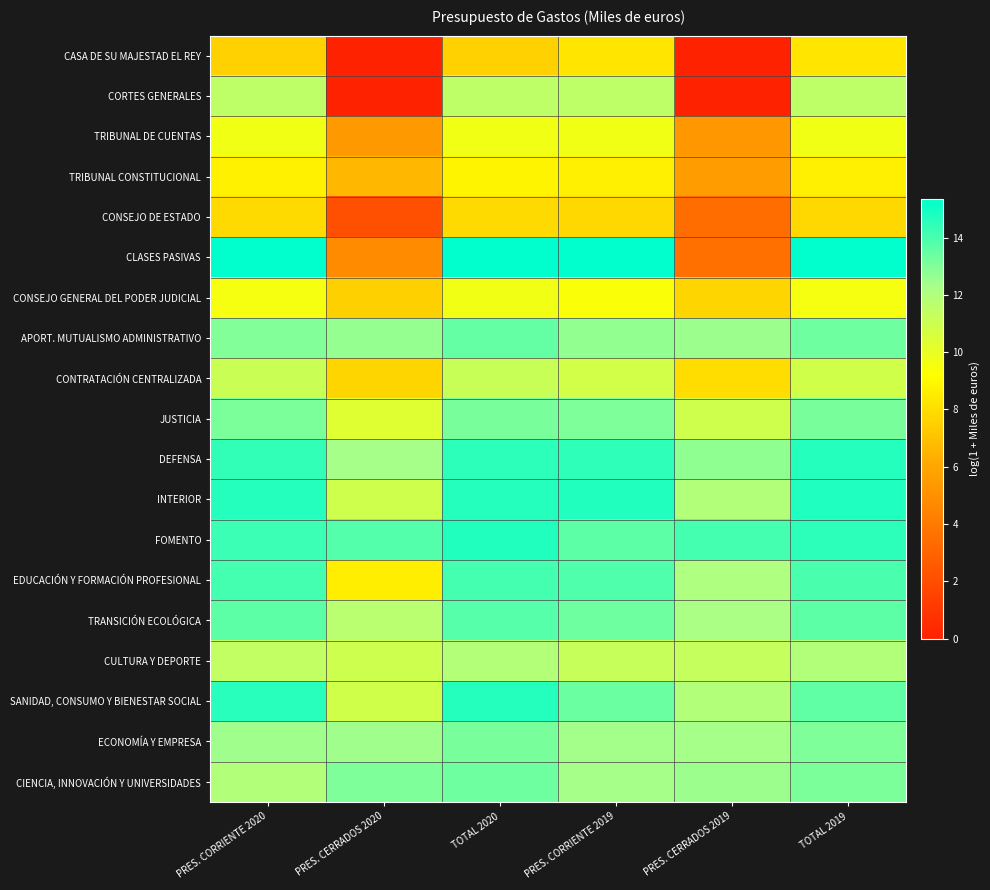

At which category does the chart reach its peak across all series?

TOTAL 2020